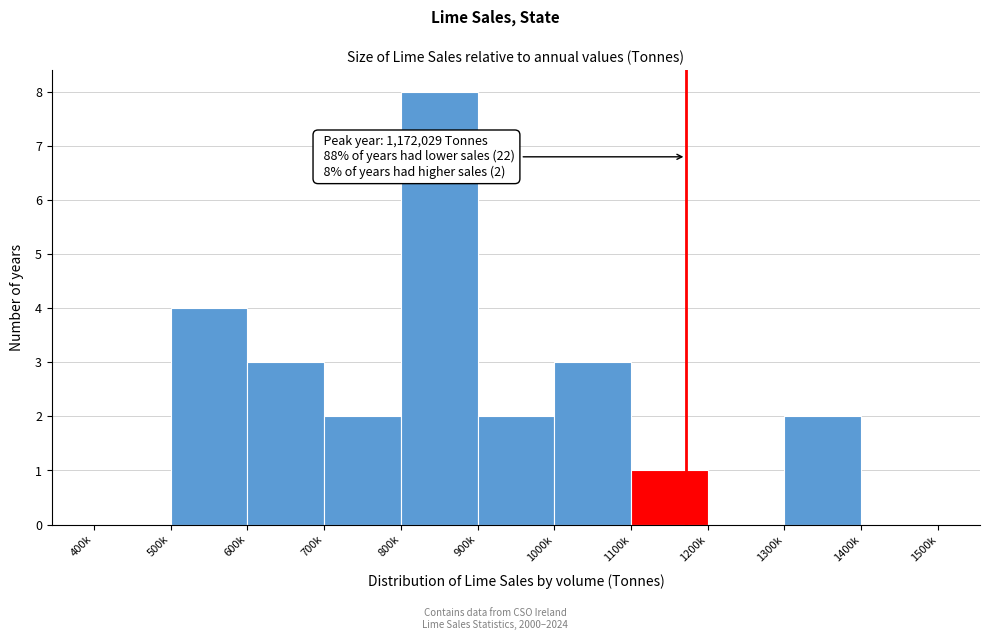

Reading right to left, list all the values displayed in this chart.

1400k=0	1300k=2	1200k=0	1100k=1	1000k=3	900k=2	800k=8	700k=2	600k=3	500k=4	400k=0